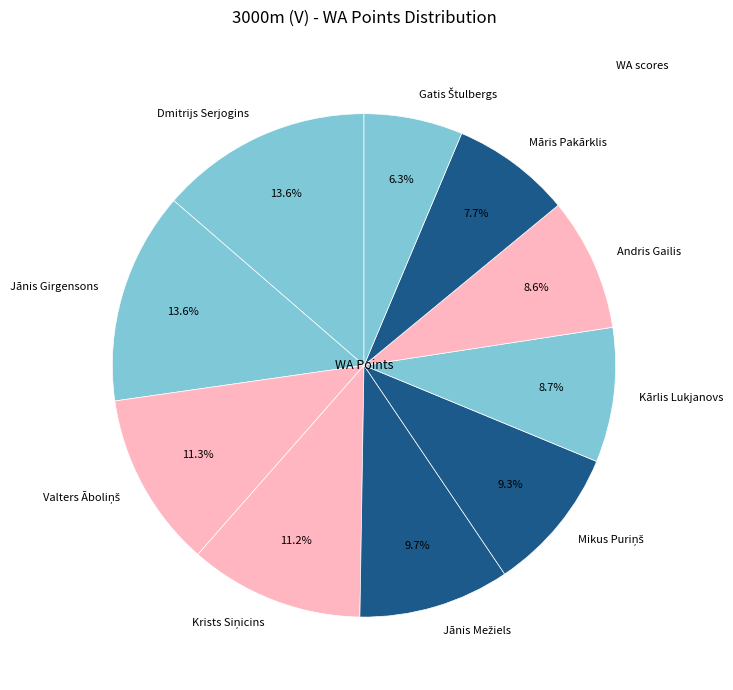

Count the number of slices in the pie.

10